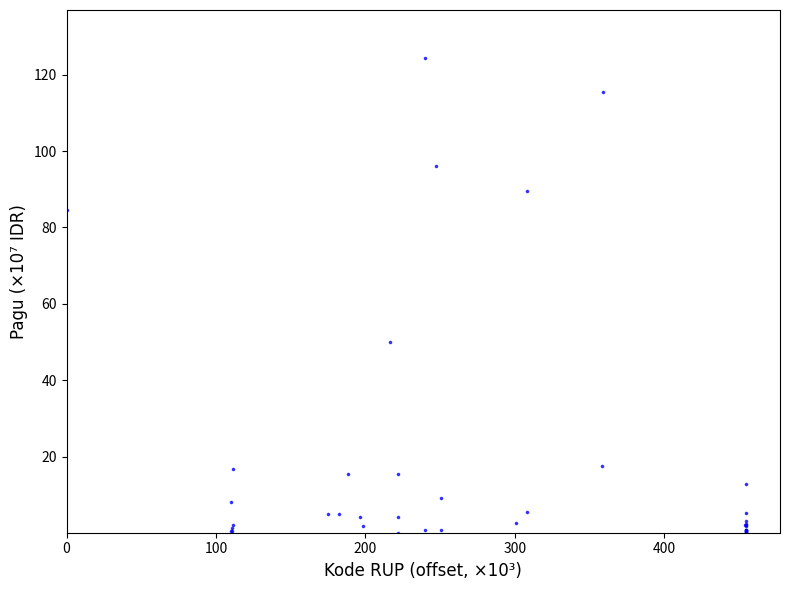

What Y value in the scatter plot is closest to 62?

50.0